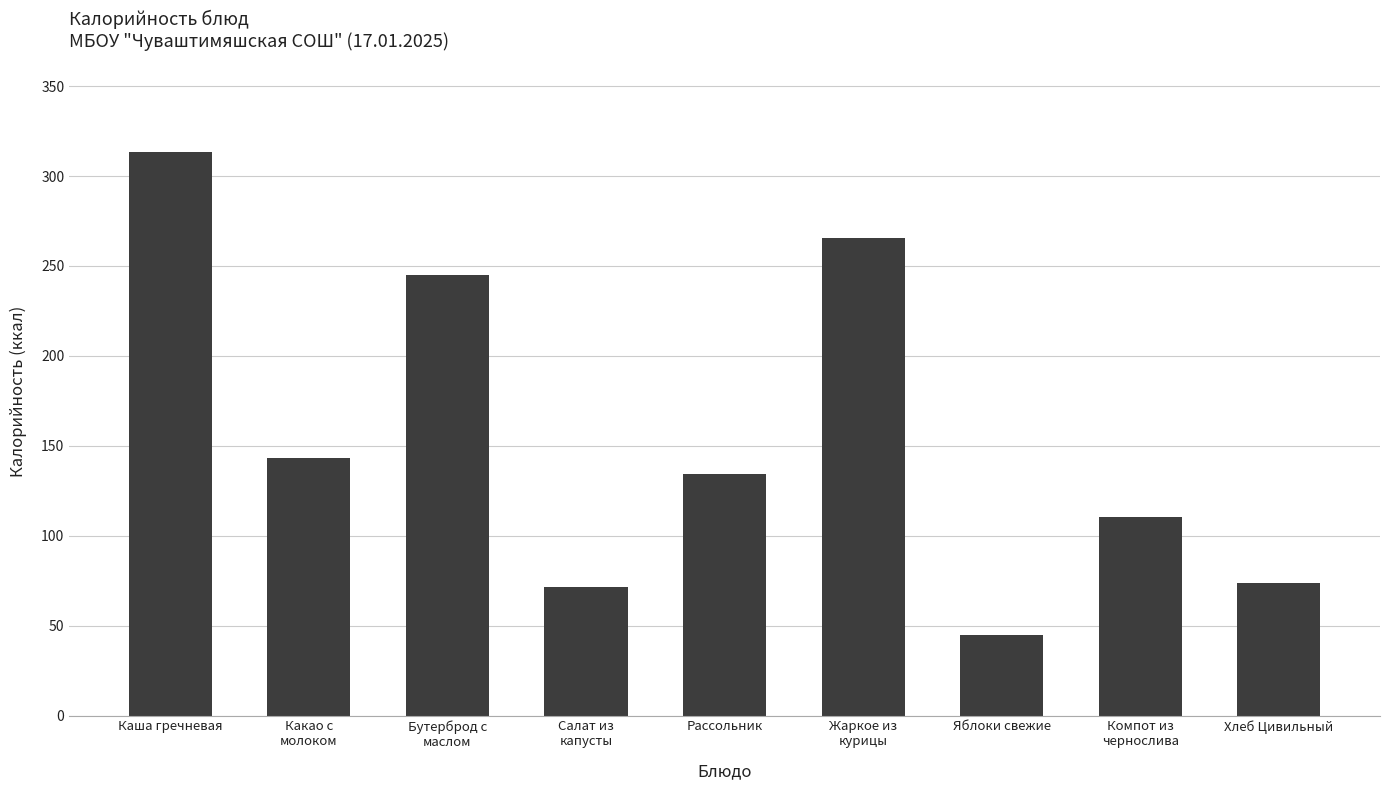

Is it true that the value at Бутерброд с
маслом is 244.8?

True